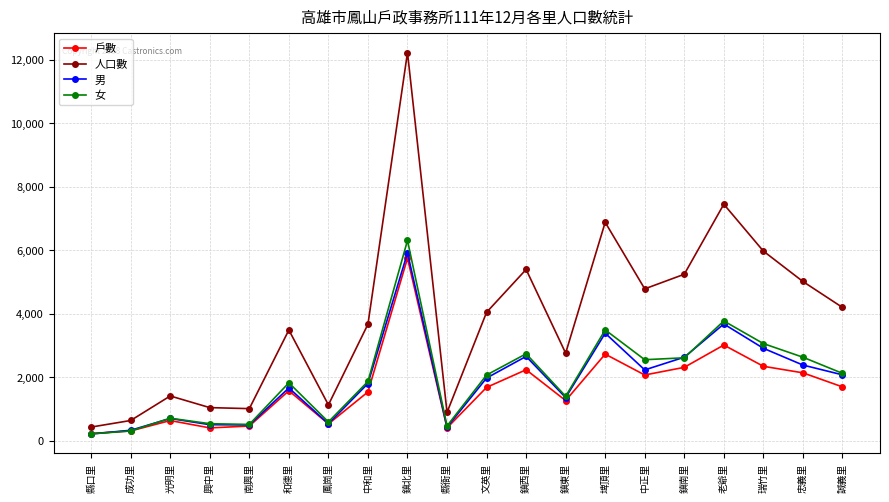

What is the total value across all series at 鳳崗里?

2787